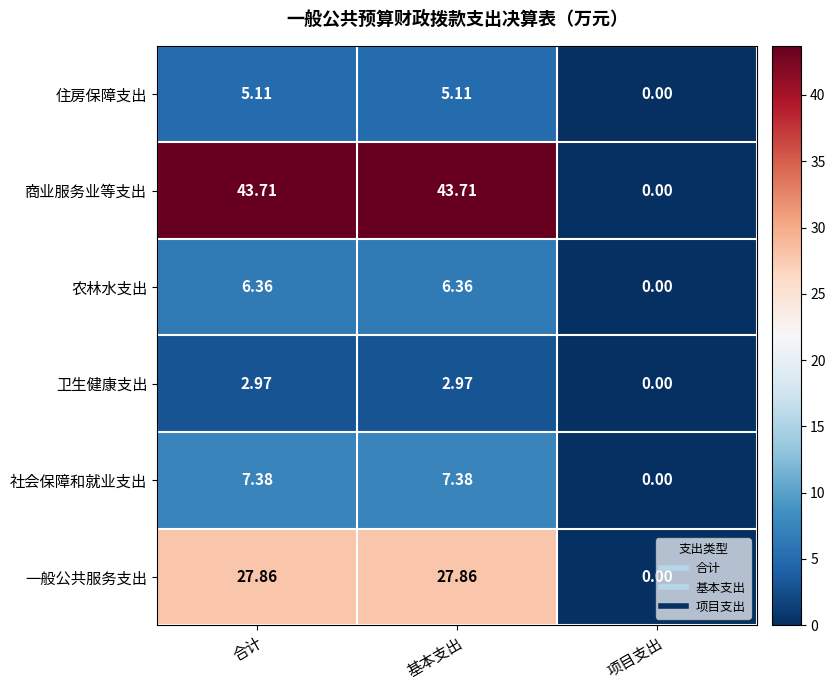

Is the value of 商业服务业等支出 at 项目支出 greater than the value of 一般公共服务支出 at 基本支出?

No